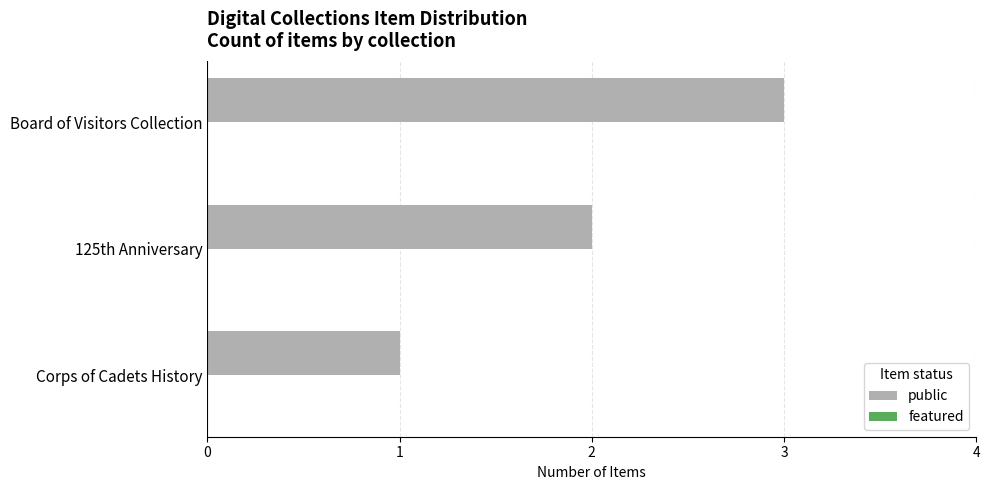

What is the sum of all values?

6